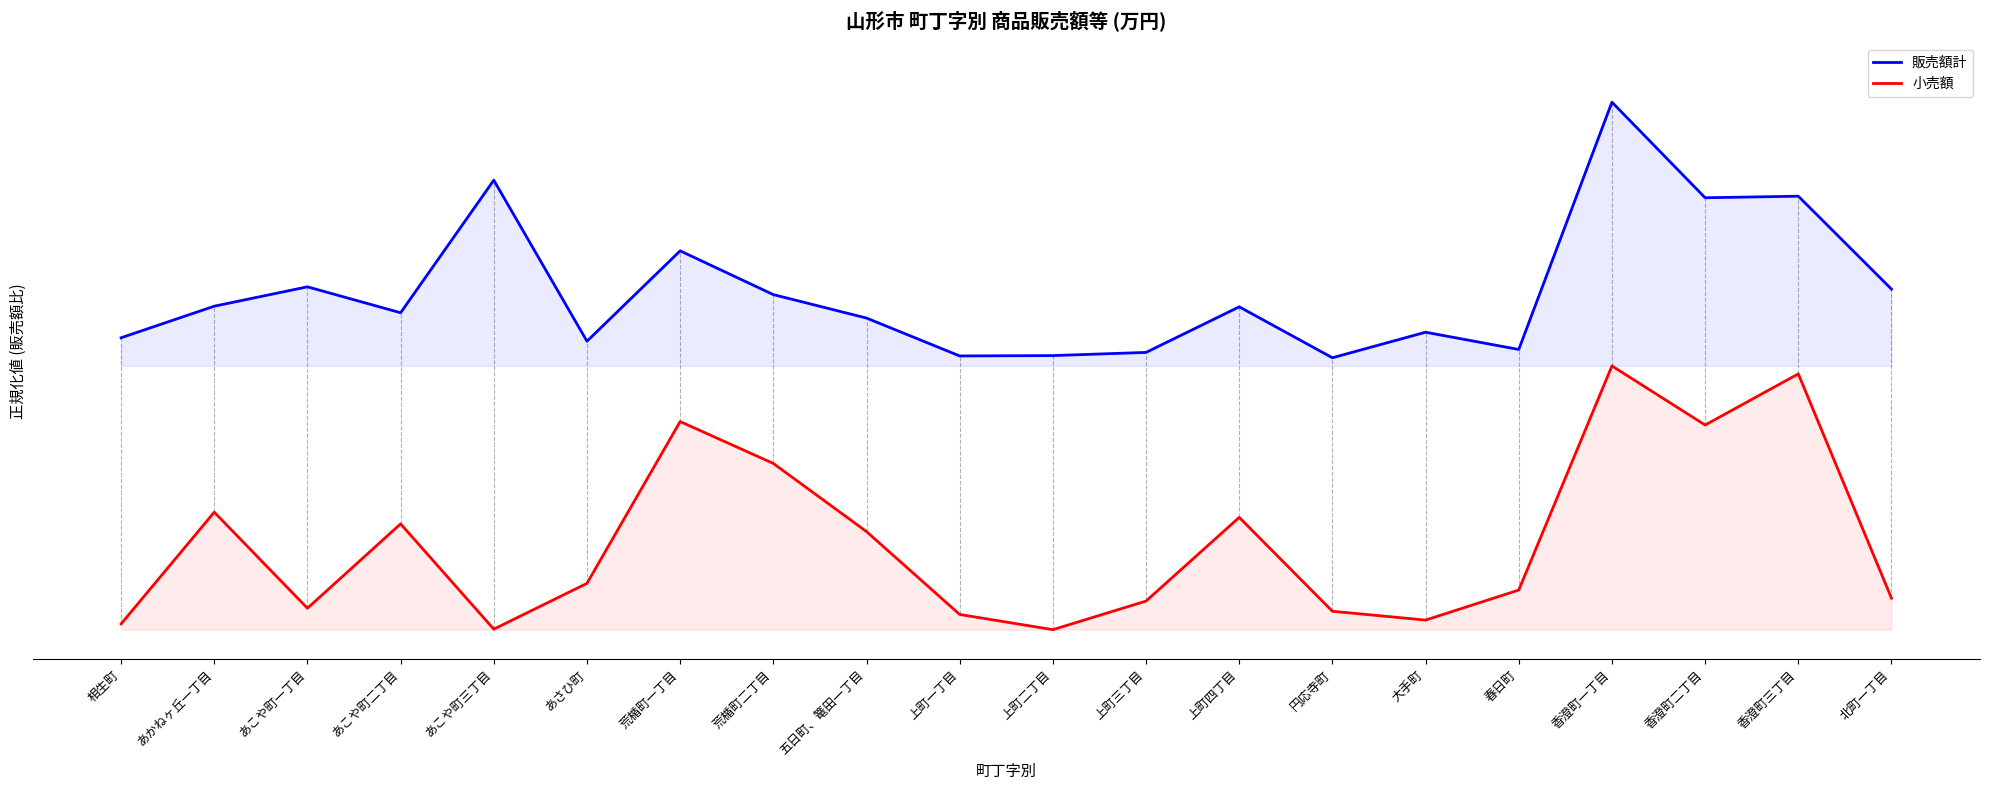

True or false: 販売額計 and 小売額 intersect in this chart.

False